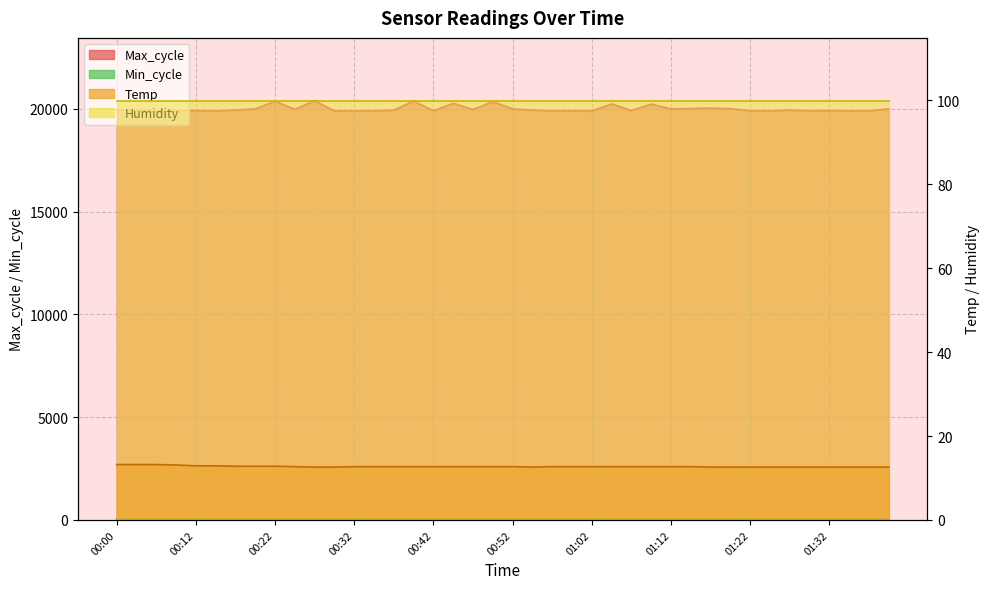

Is the value of Max_cycle at 01:14 greater than the value of Temp at 01:04?

Yes